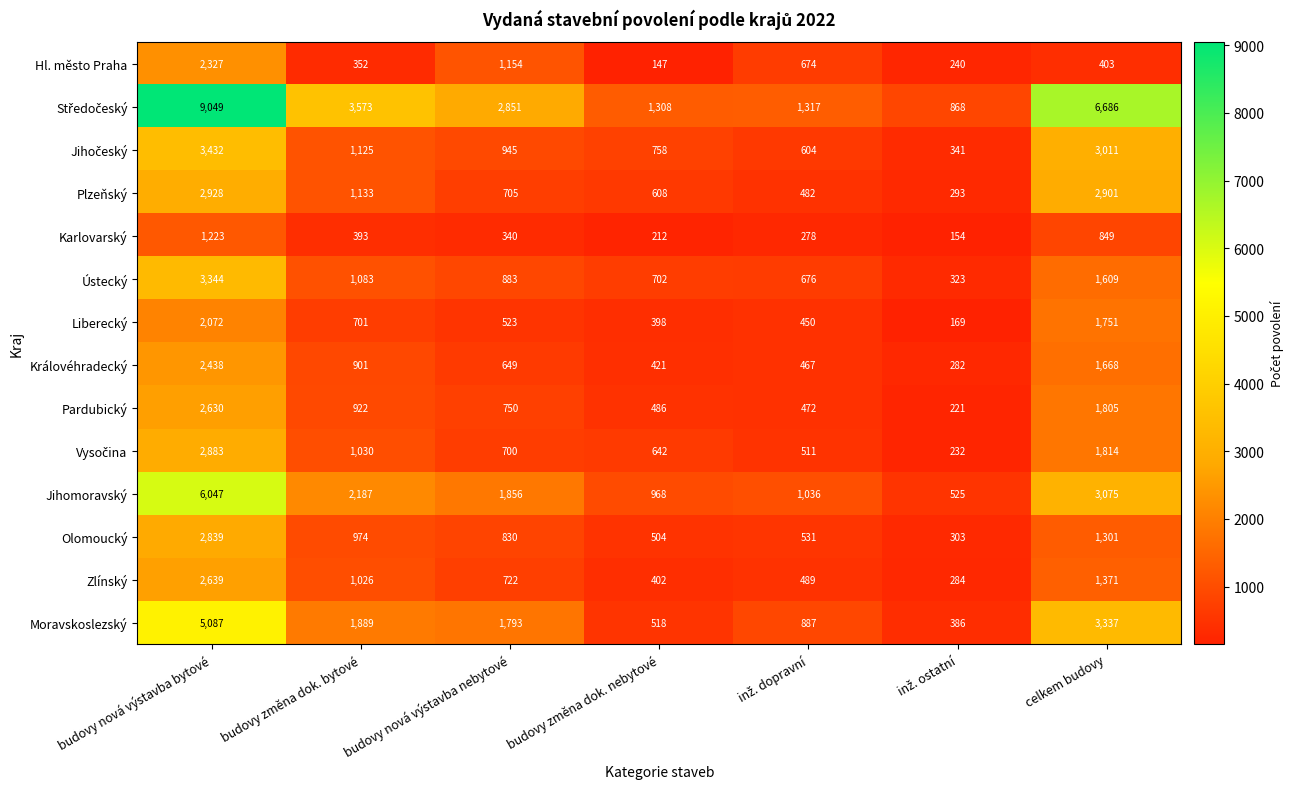

Where is Zlínský nearest to the value 1461?

celkem budovy